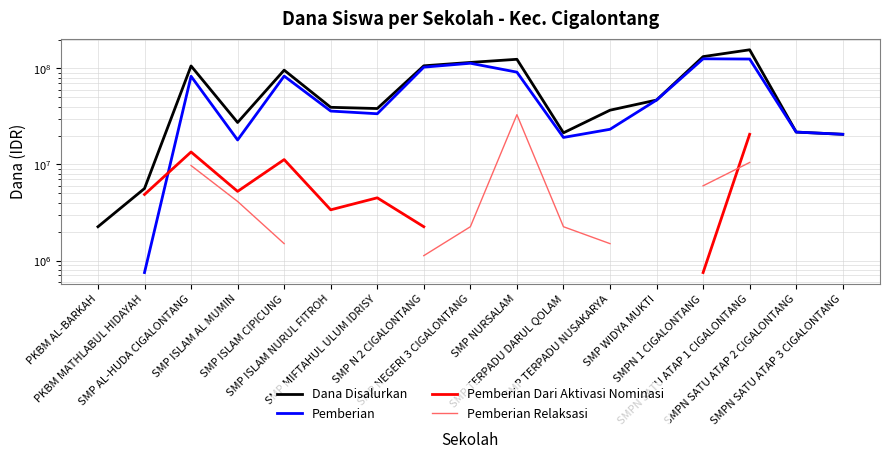

At which category is the sum across all series the highest?

SMPN SATU ATAP 1 CIGALONTANG